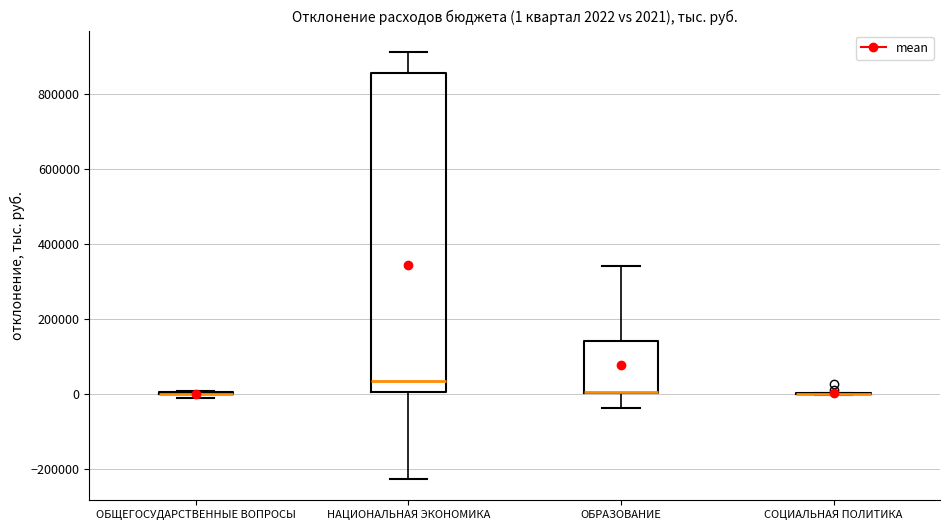

Comparing the boxes themselves (not the whiskers), which one is the tallest?

НАЦИОНАЛЬНАЯ ЭКОНОМИКА